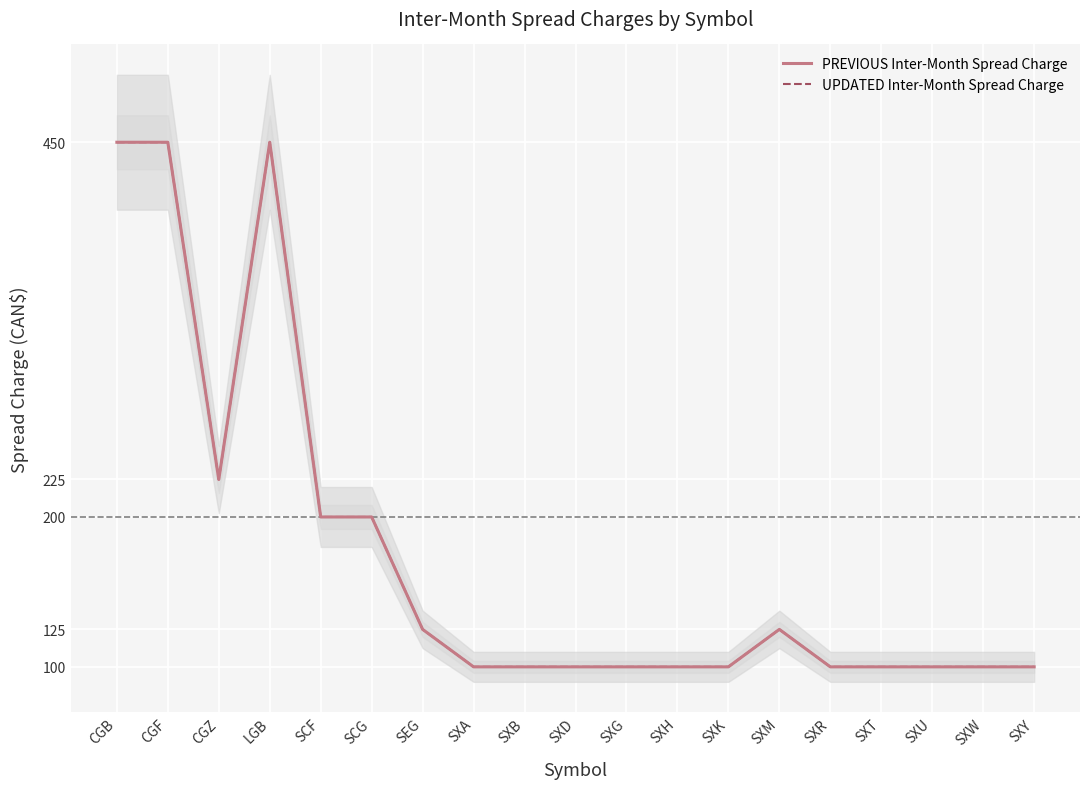

At which label does PREVIOUS Inter-Month Spread Charge reach its minimum?

SXA